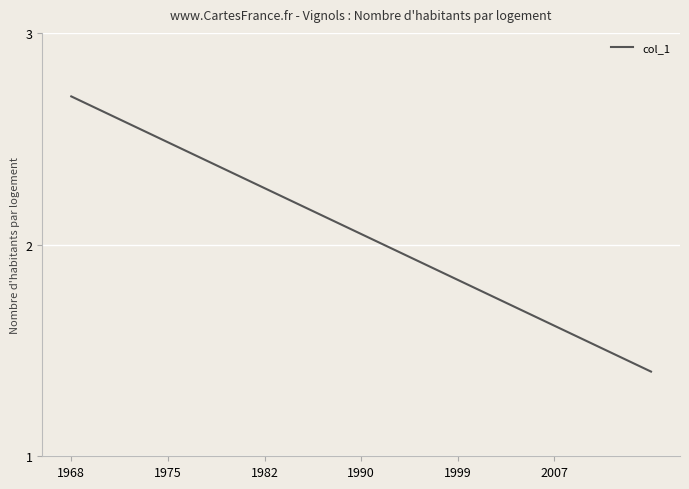

What is the smallest value displayed?

1.4